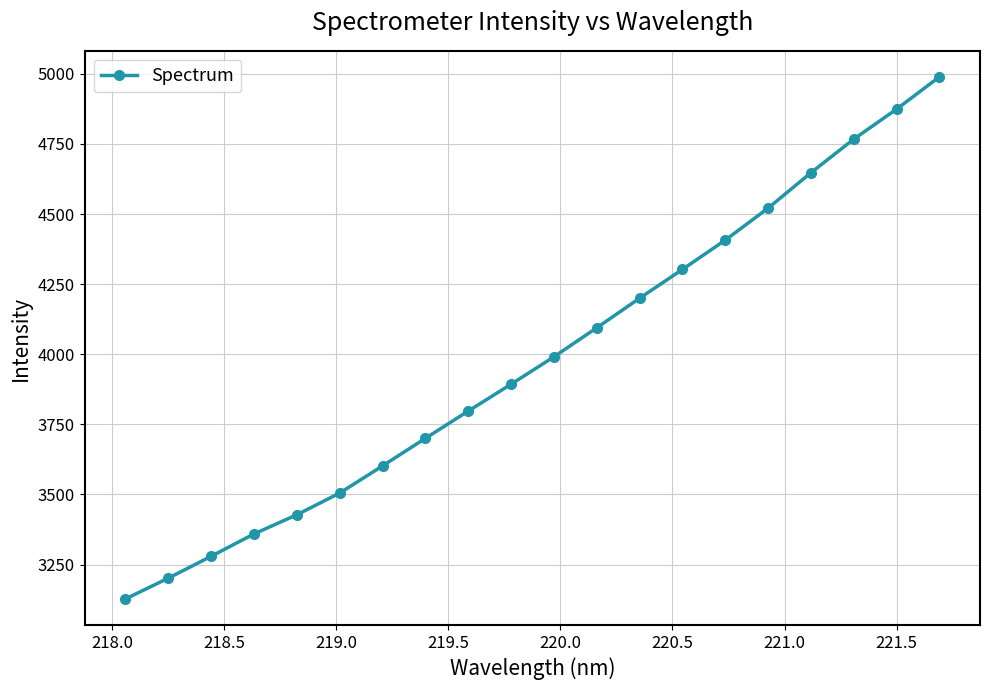

What is the difference between the maximum and second lowest values?

1787.7